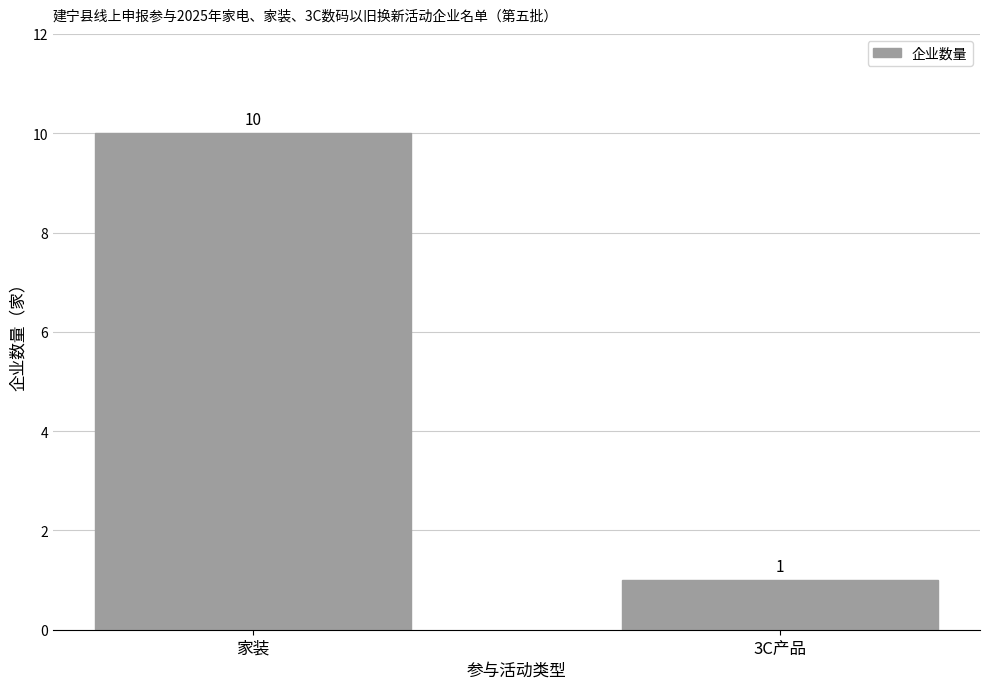

Between 家装 and 3C产品, which is larger?

家装